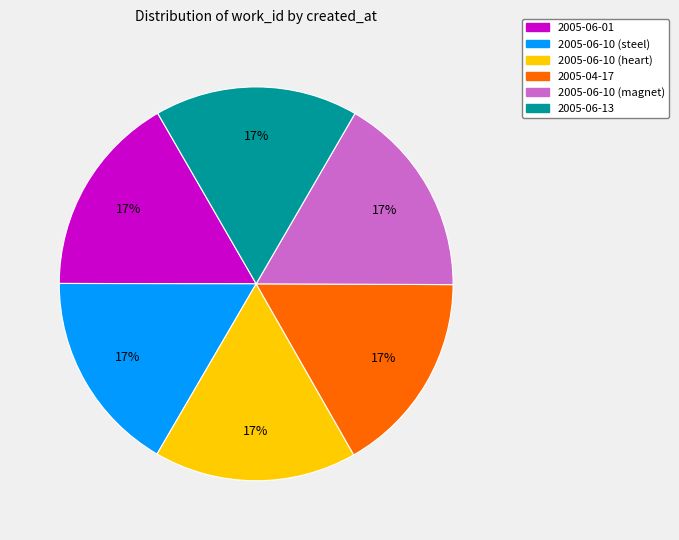

How many slices are in this pie chart?

6